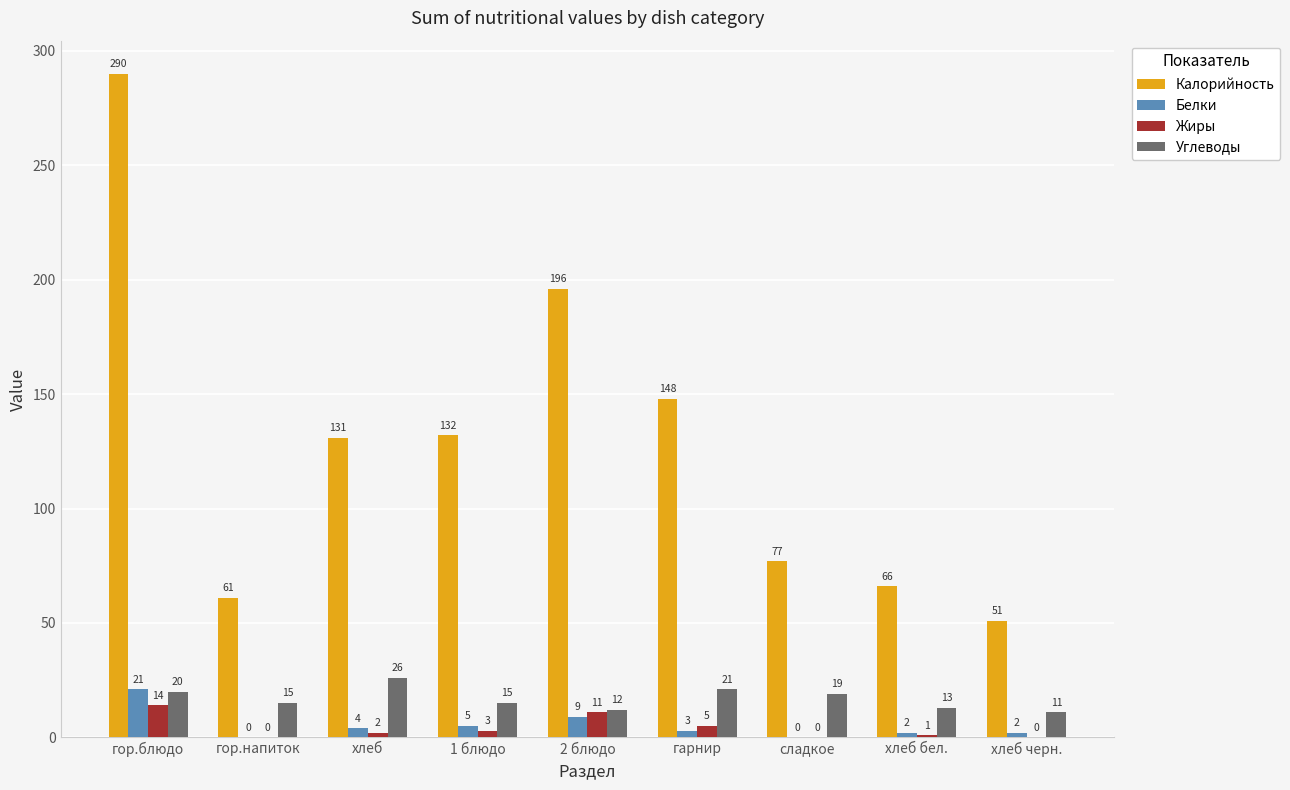

Is the value of Жиры at сладкое greater than the value of Калорийность at сладкое?

No